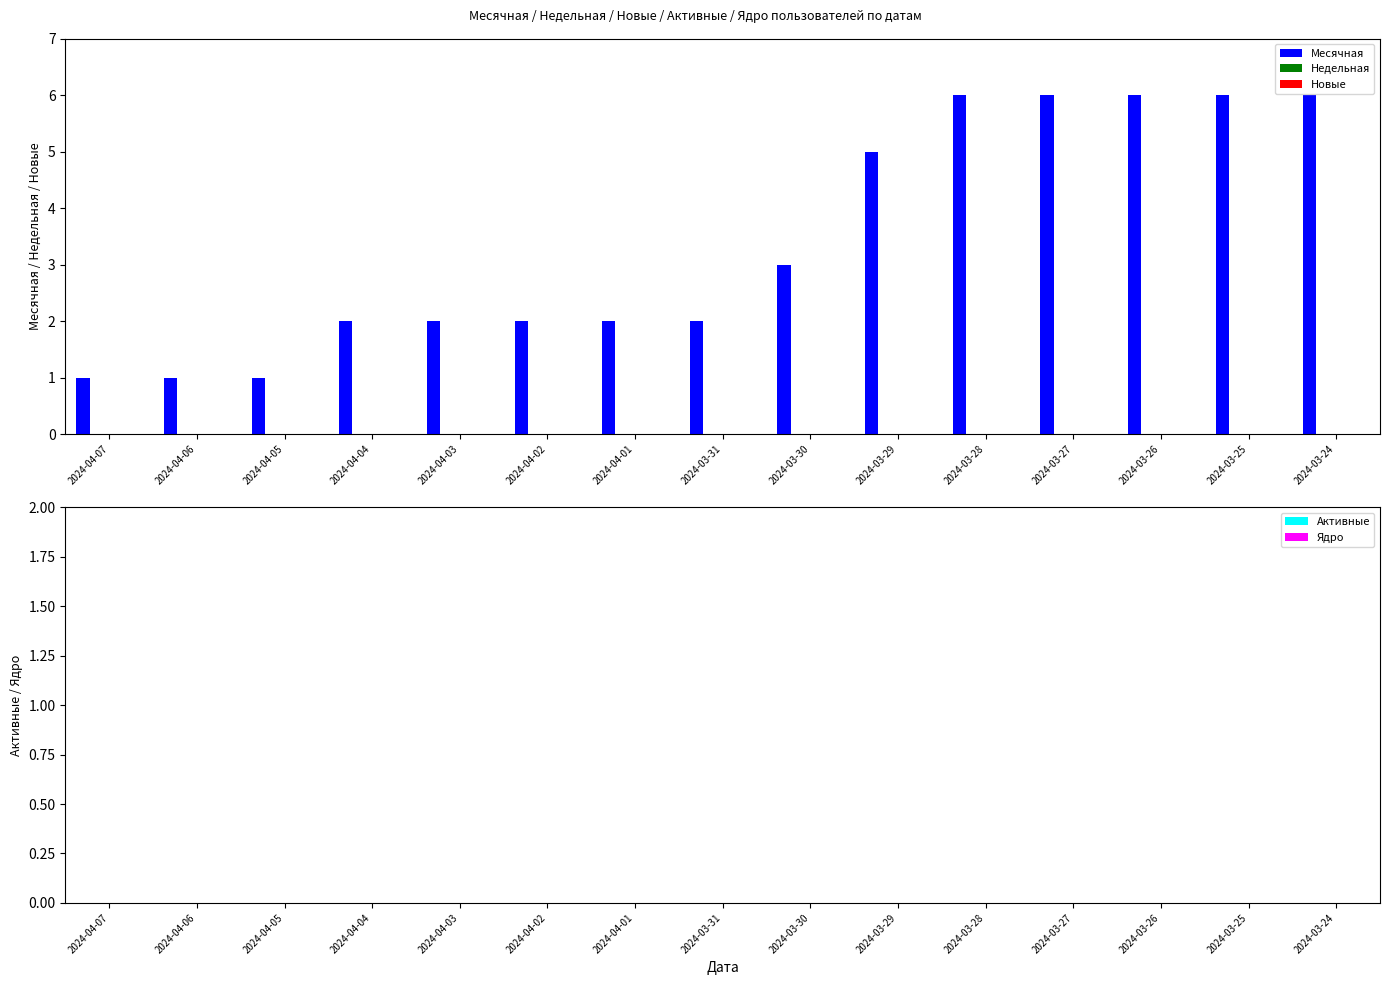

How many bars are there in total?

15